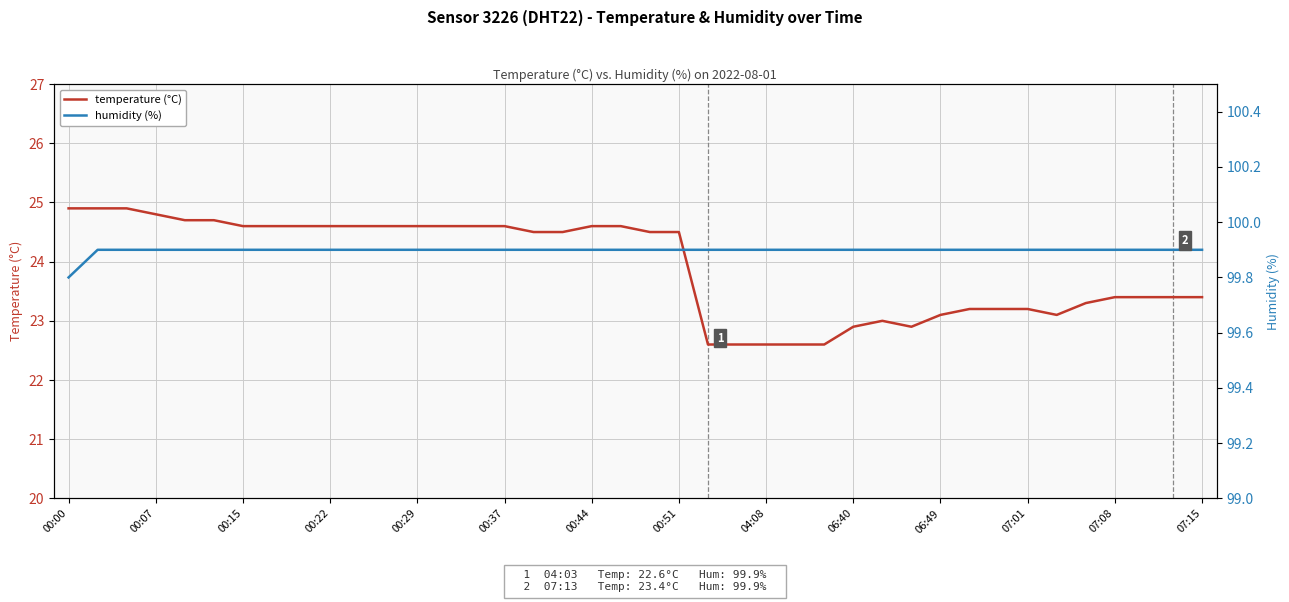

What are all the series names shown in the legend?

temperature (°C), humidity (%)